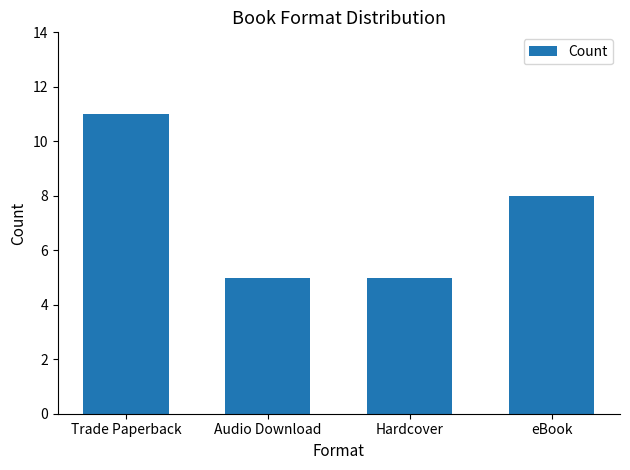

Reading left to right, list all the values displayed in this chart.

Trade Paperback=11	Audio Download=5	Hardcover=5	eBook=8